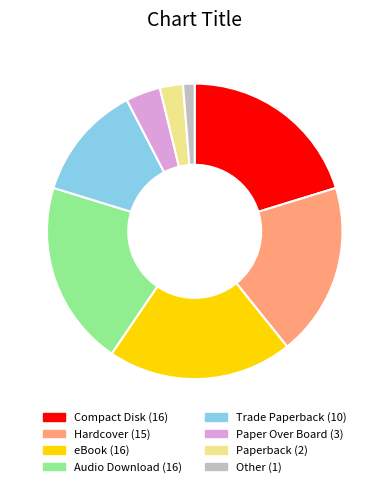

Between Trade Paperback and Paperback, which is larger?

Trade Paperback